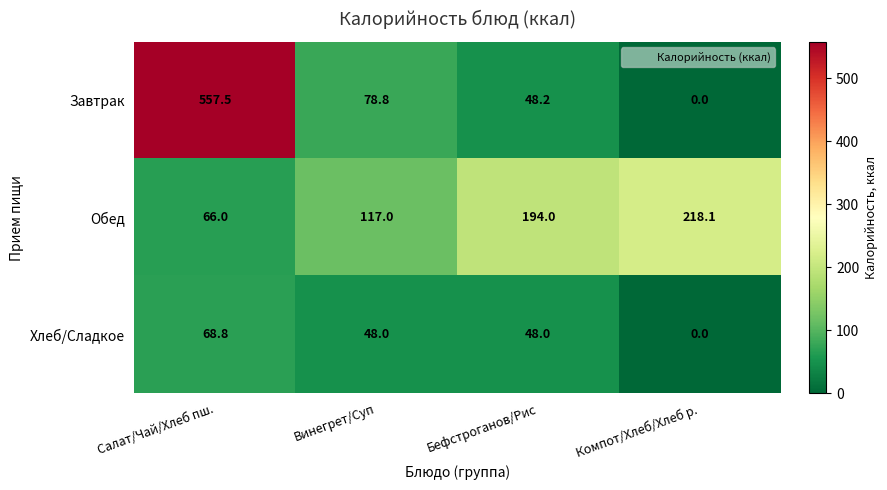

Rank the series at Салат/Чай/Хлеб пш. from lowest to highest value.

Обед, Хлеб/Сладкое, Завтрак